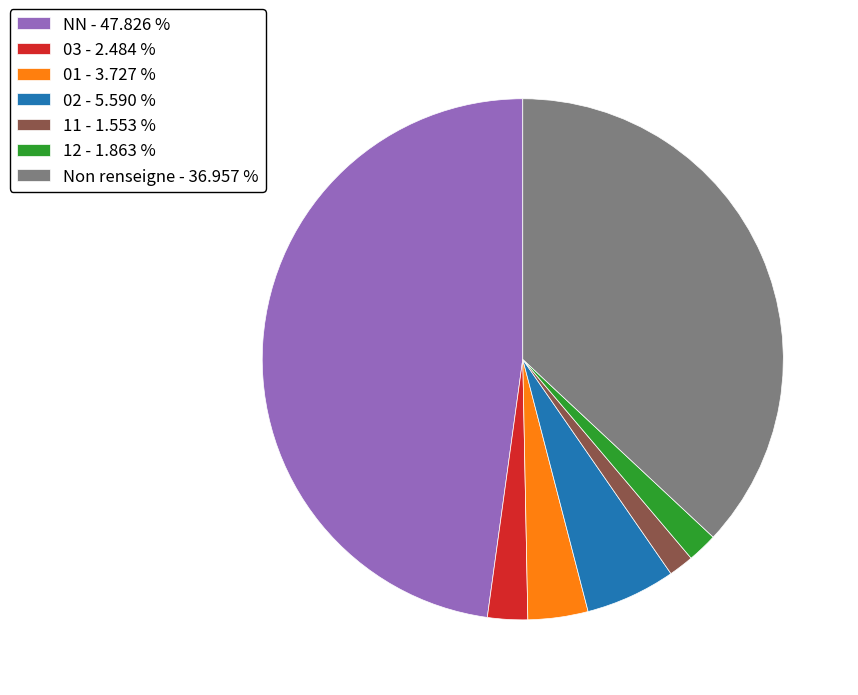

Is the sum of Non renseigne - 36.957 % and 01 - 3.727 % greater than half?

No